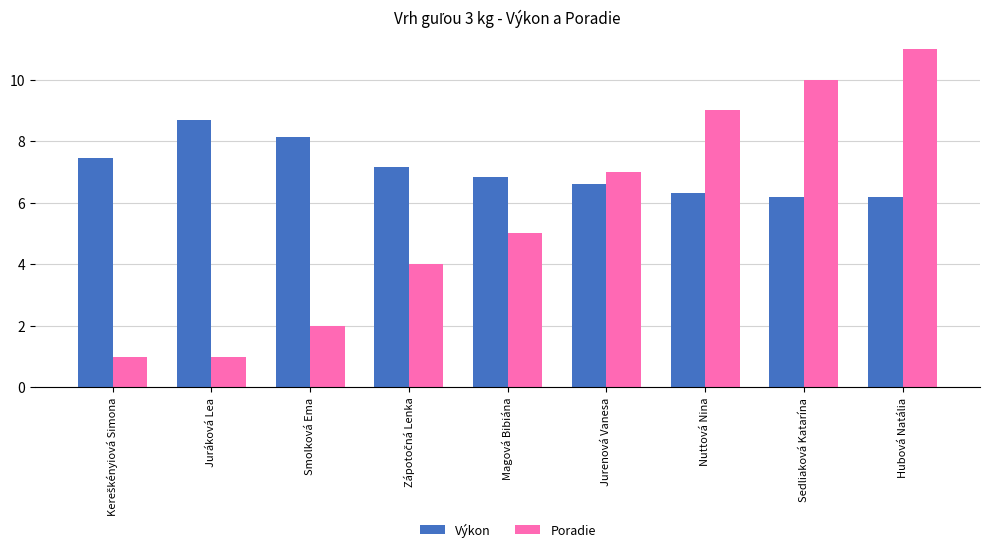

Which label corresponds to the largest value in the chart?

Hubová Natália